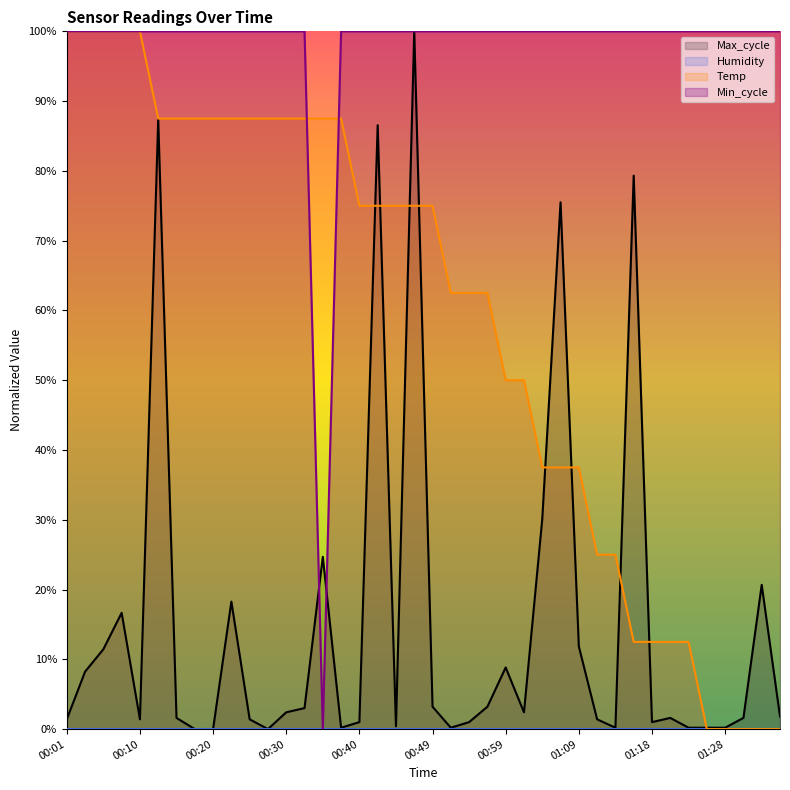

Which category has the highest value in the Temp series?

00:01